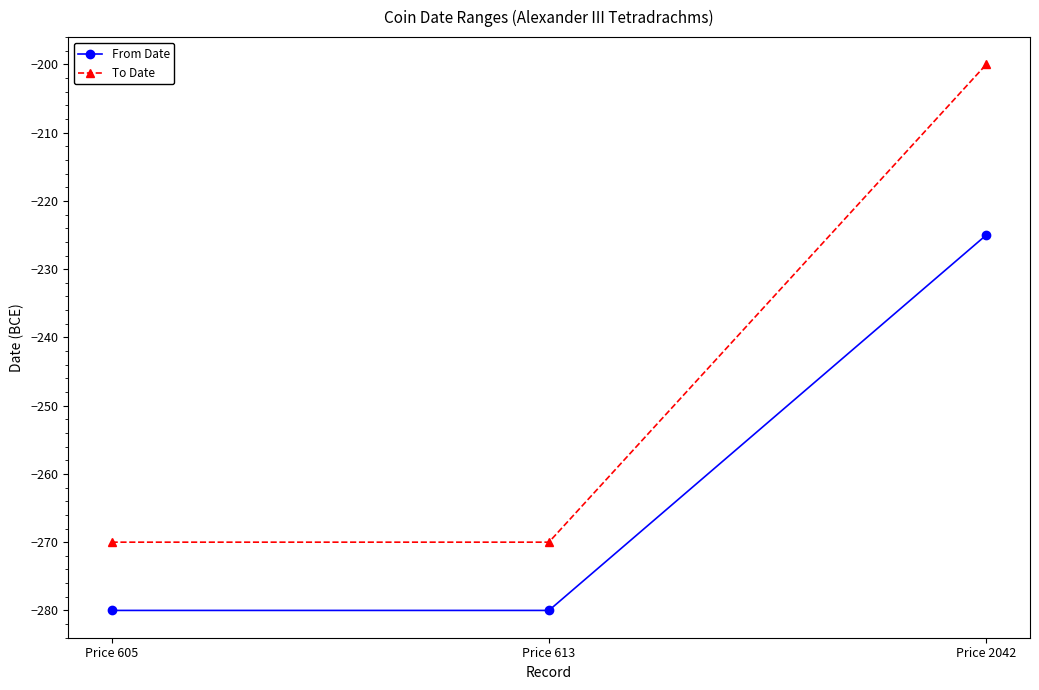

True or false: From Date has a value of -61 at Price 613.

False